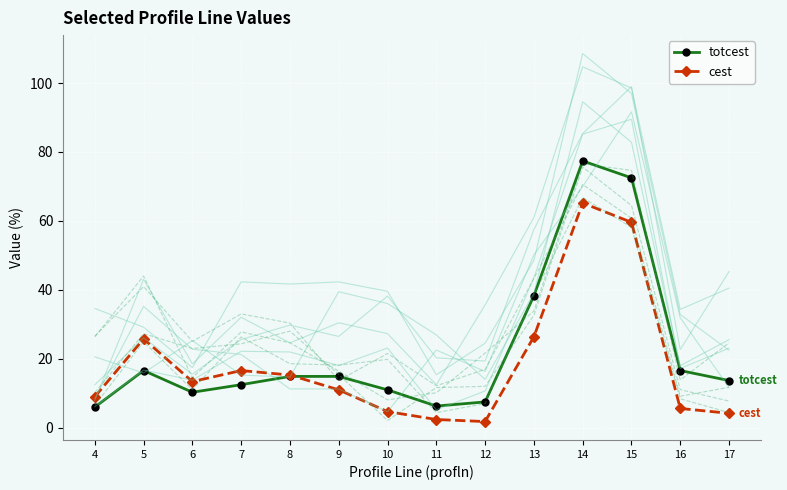

Which has a higher value, 13 or 4?

13